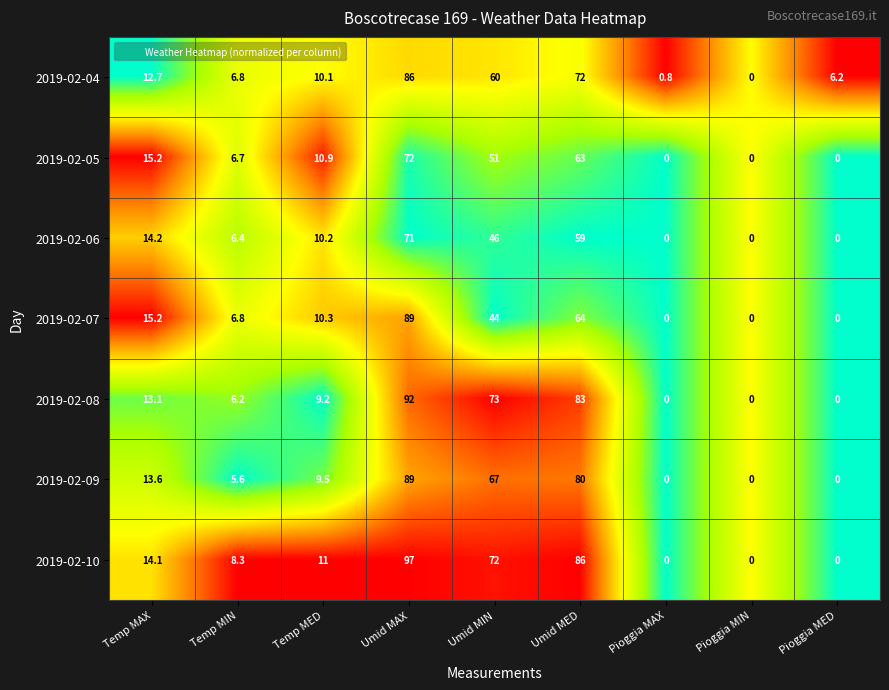

What is the sum of all 2019-02-06 values?

206.8